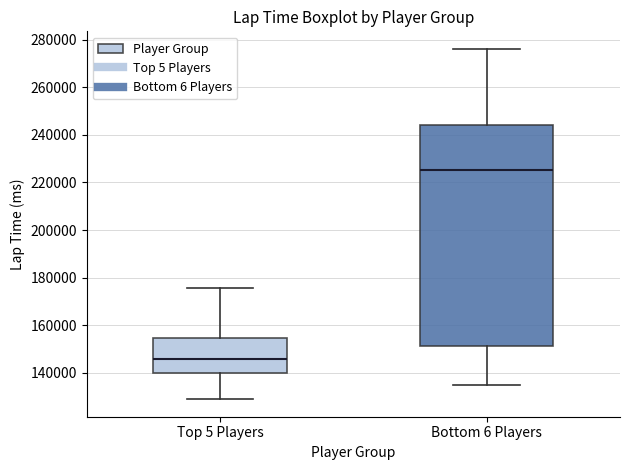

Reading left to right, transcribe this box plot: for each box, give where its median line is, the range the box spans, and where its two whiskers end, as read against the y-axis. The values are not printed on the chart, so give them approximately, as read against the axis.

Top 5 Players: median 146000, box 140000 to 154000, whiskers 128000 to 176000
Bottom 6 Players: median 226000, box 152000 to 244000, whiskers 136000 to 276000